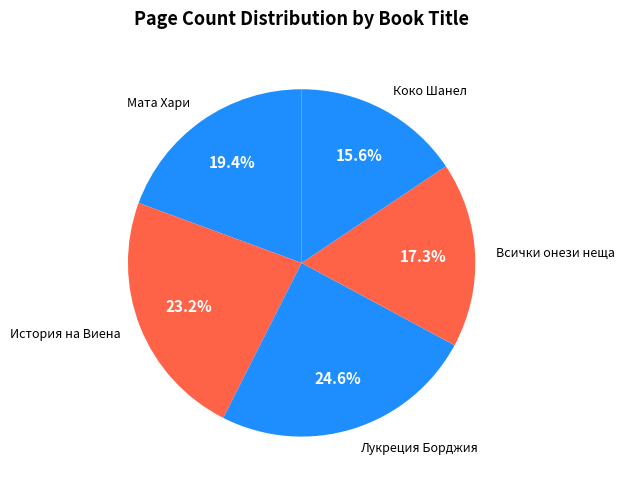

How much of the chart is everything except Всички онези неща?

82.7%